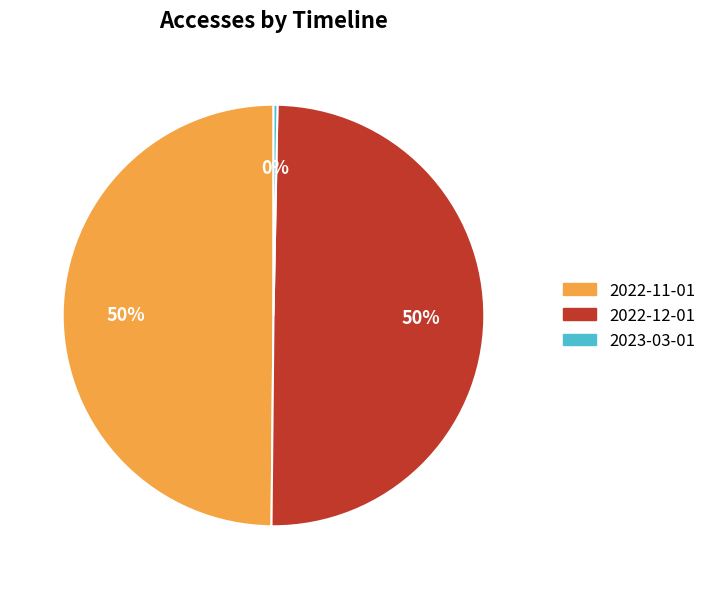

To the nearest percent, what is the average slice percentage?

33%